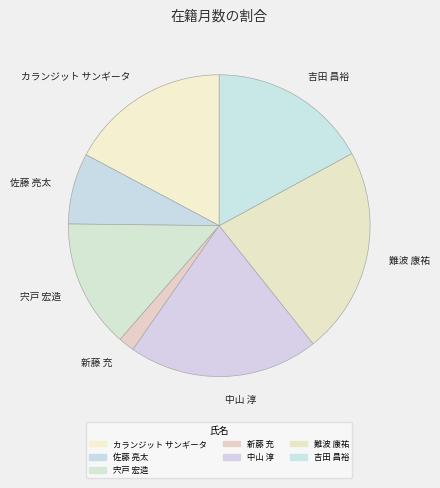

How many slices are in this pie chart?

7